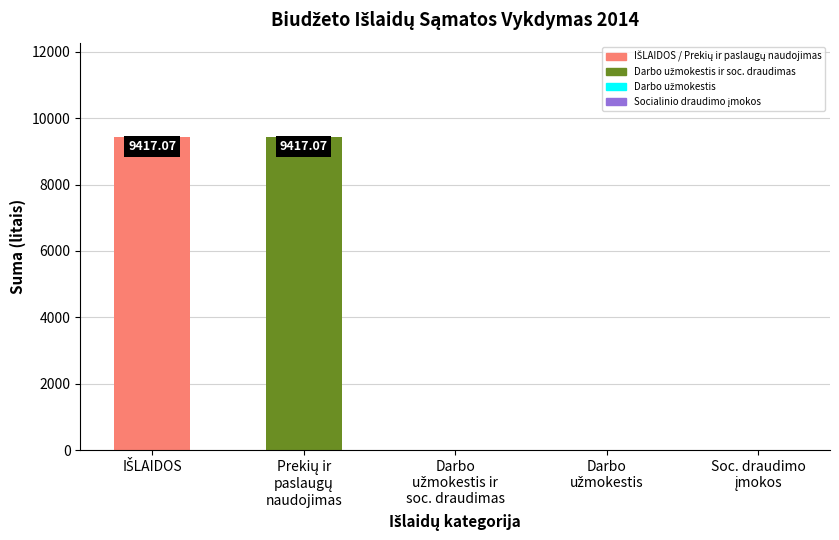

What is the sum of all values?

18834.1